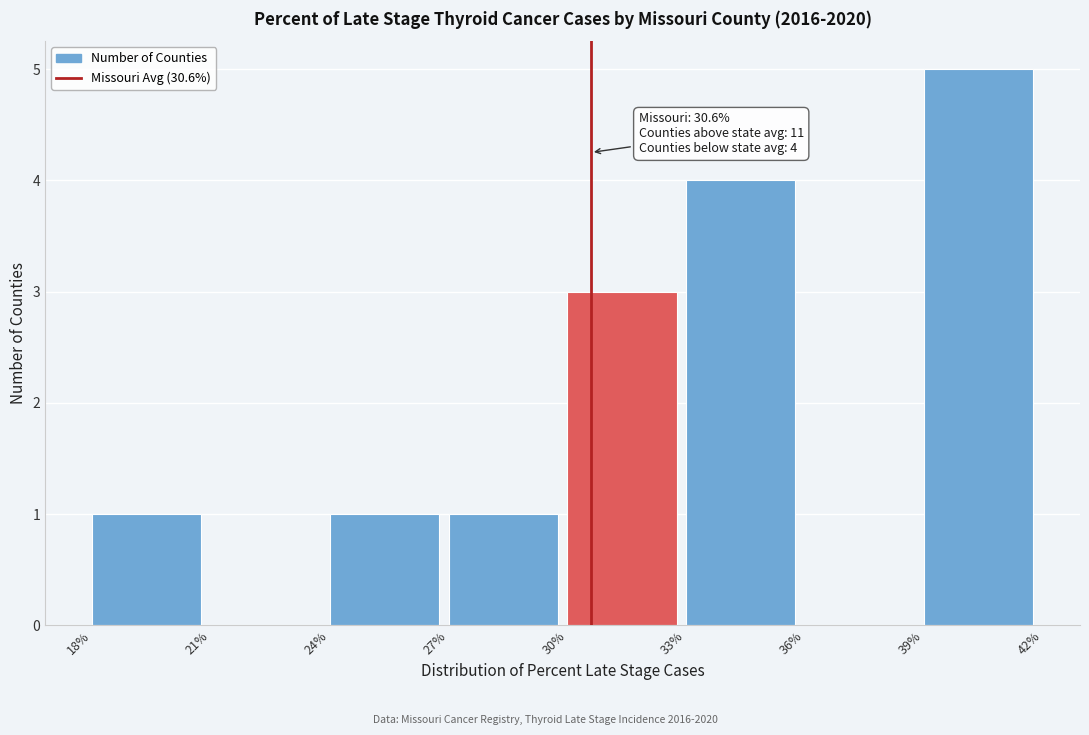

Over which range of the x-axis is the bar tallest?

39% to 42%